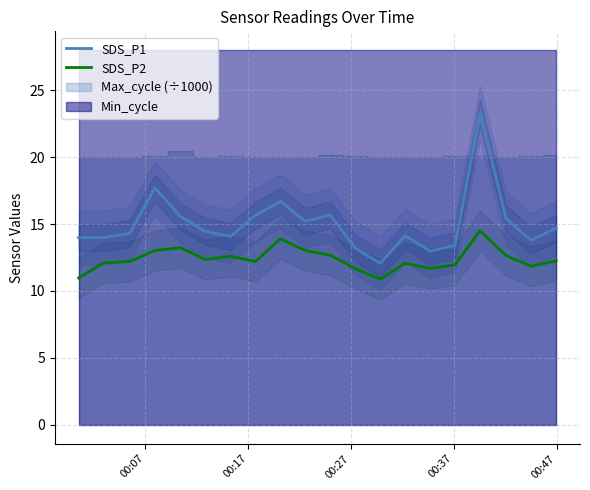

What is the sum of all SDS_P2 values?

247.8